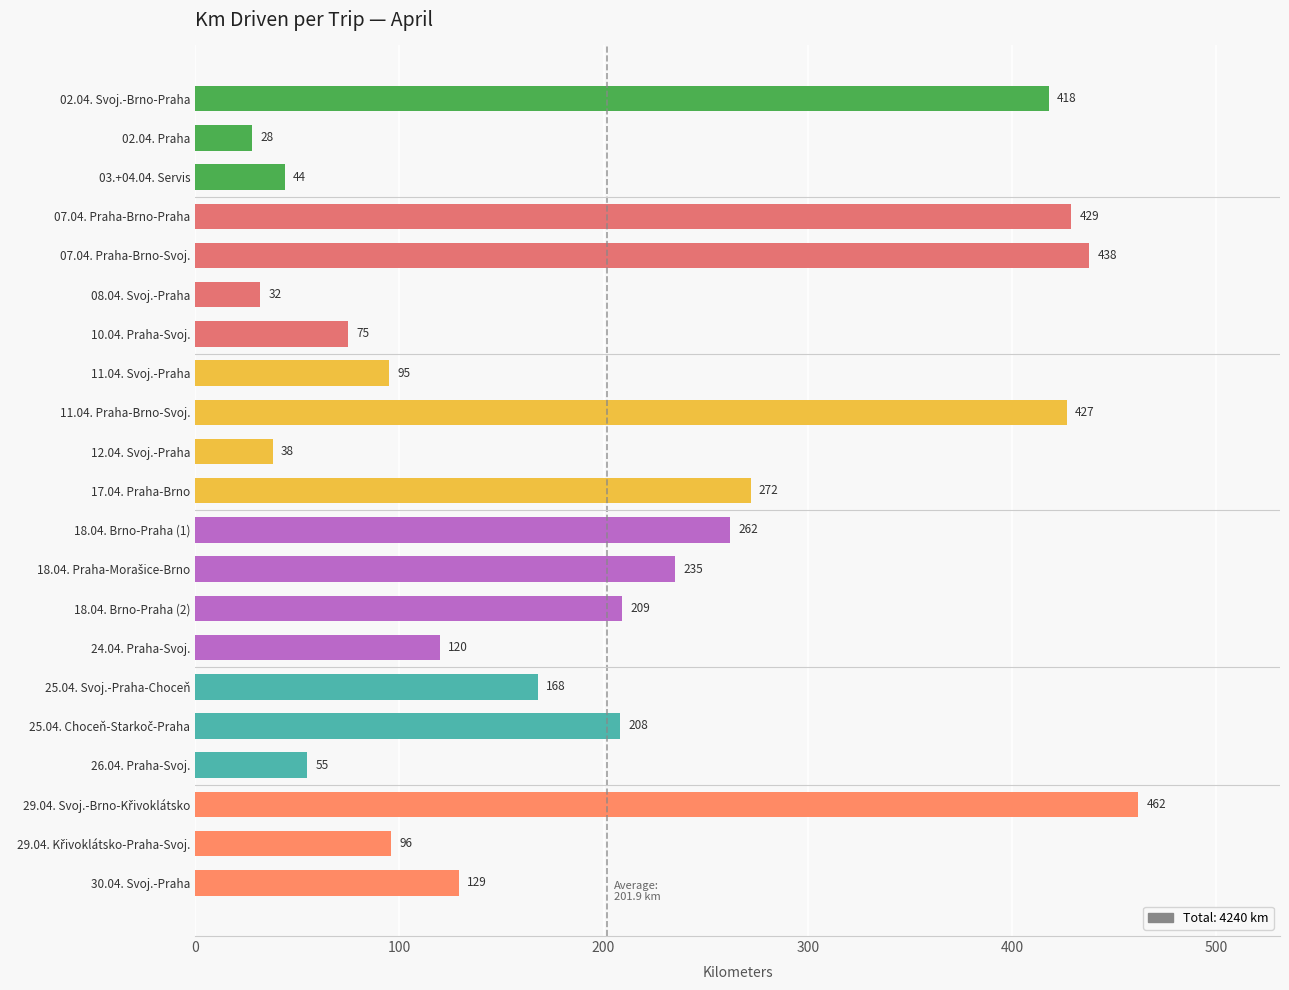

What is the difference between the second highest and second lowest values?

406